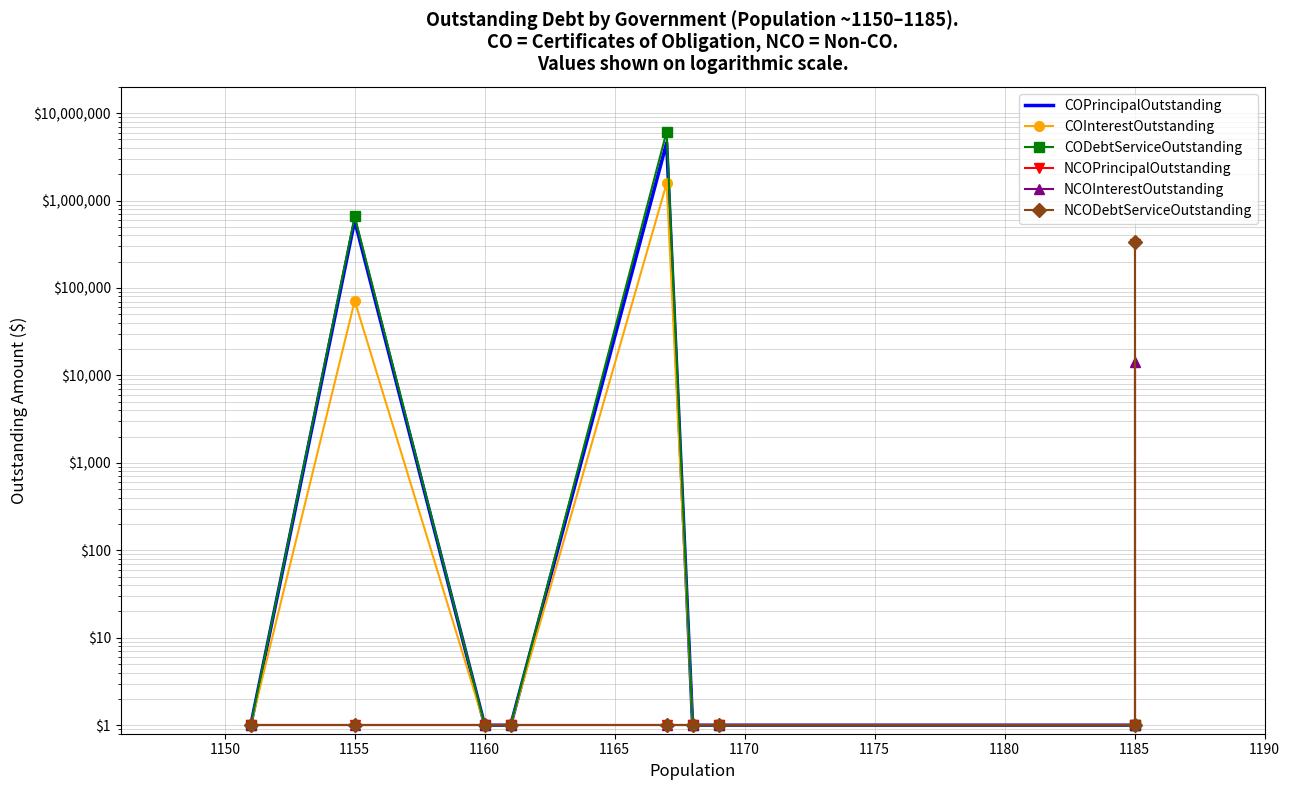

What is the difference between the maximum and second lowest values in the NCOInterestOutstanding series?

14168.3